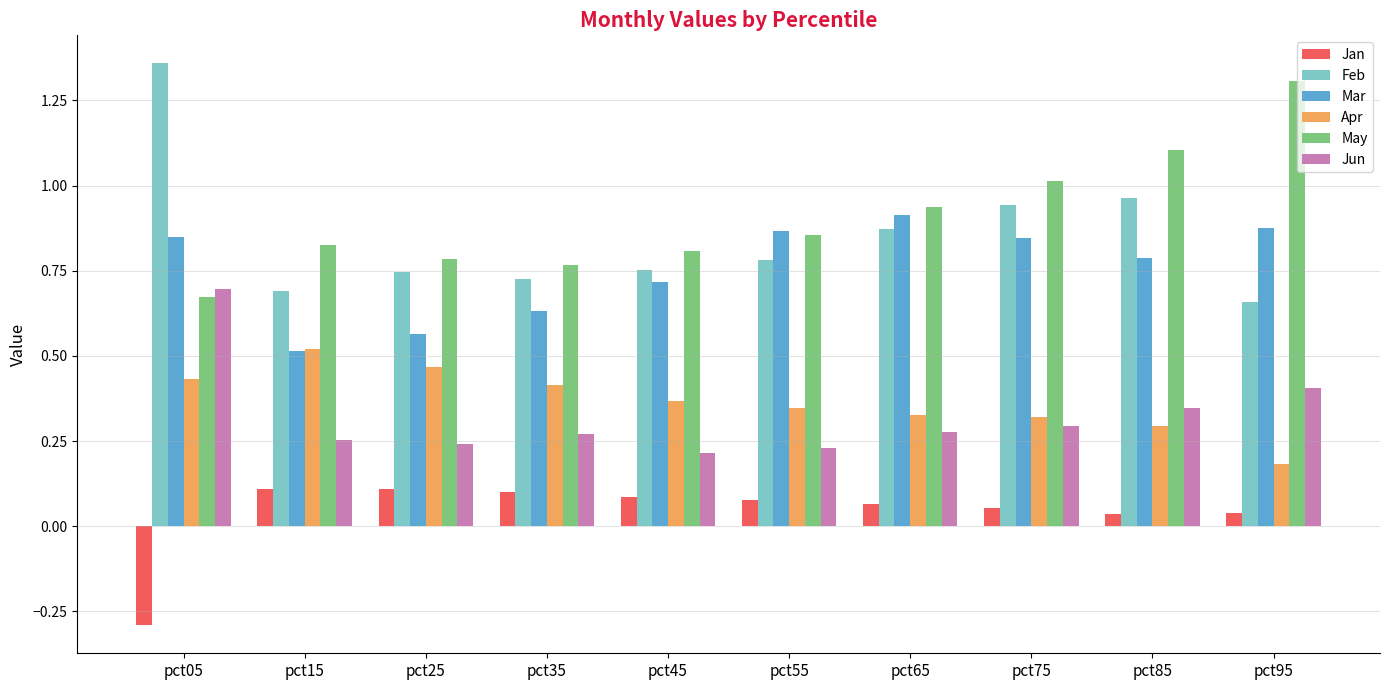

What is the sum of all Mar values?

7.6